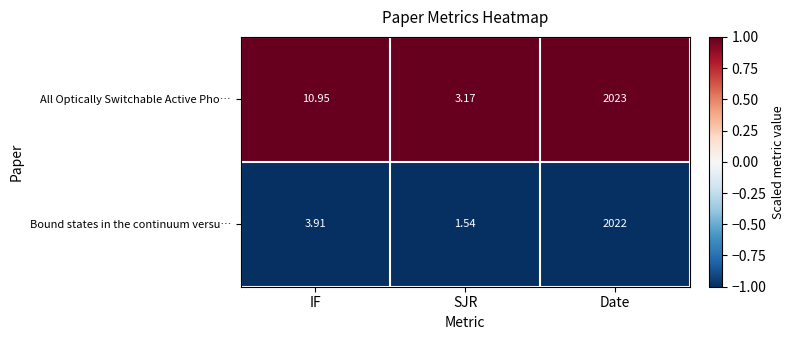

Which series changed the most between IF and SJR?

All Optically Switchable Active Pho…